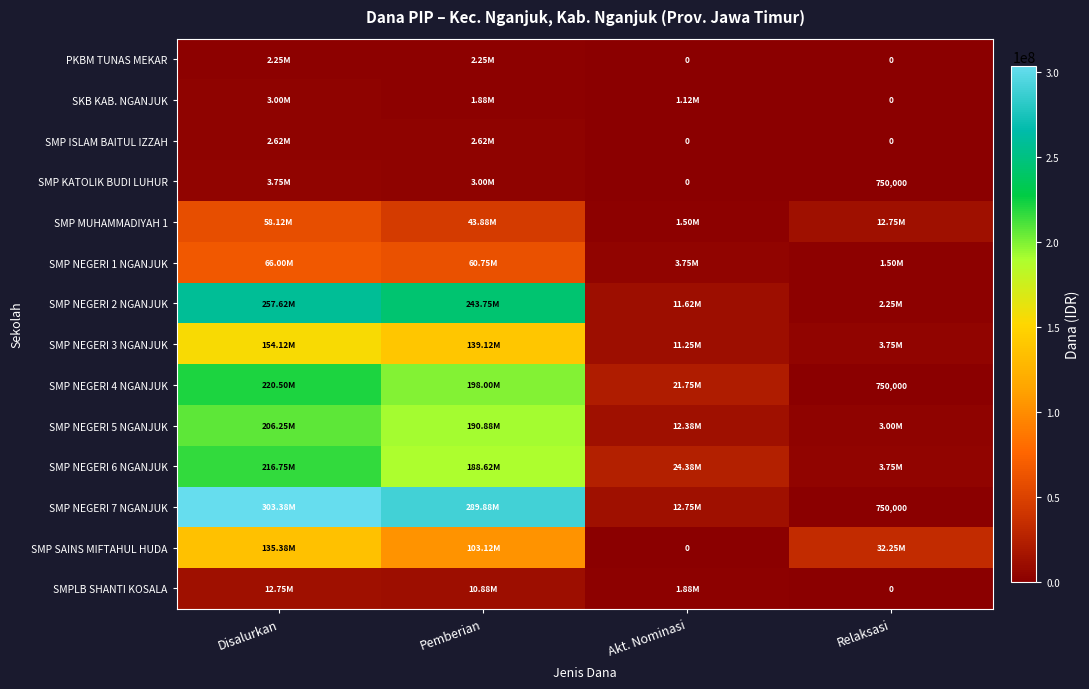

At which category is the sum across all series the highest?

Disalurkan